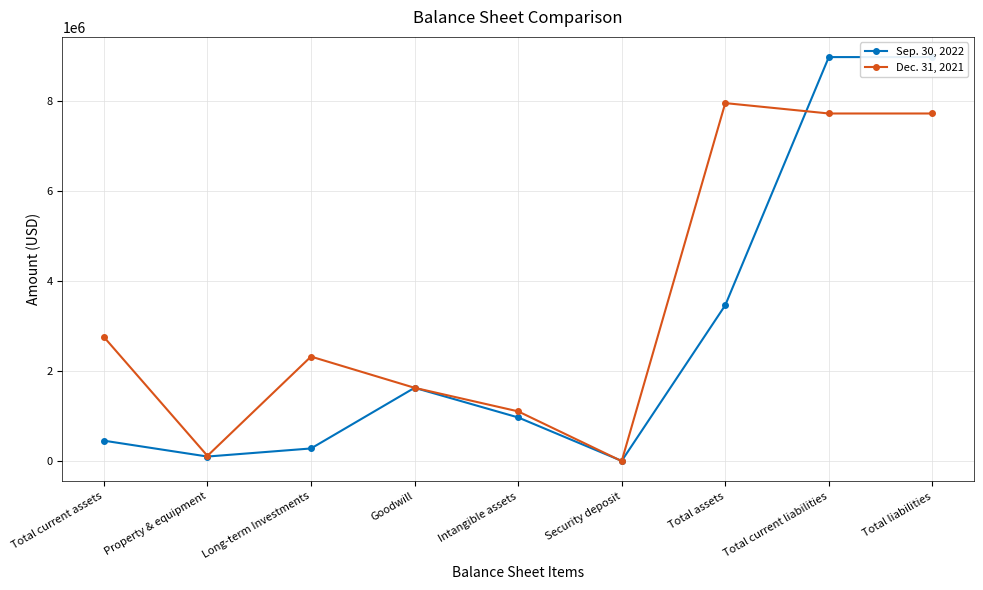

List the series in order of their overall mean, highest first.

Dec. 31, 2021, Sep. 30, 2022